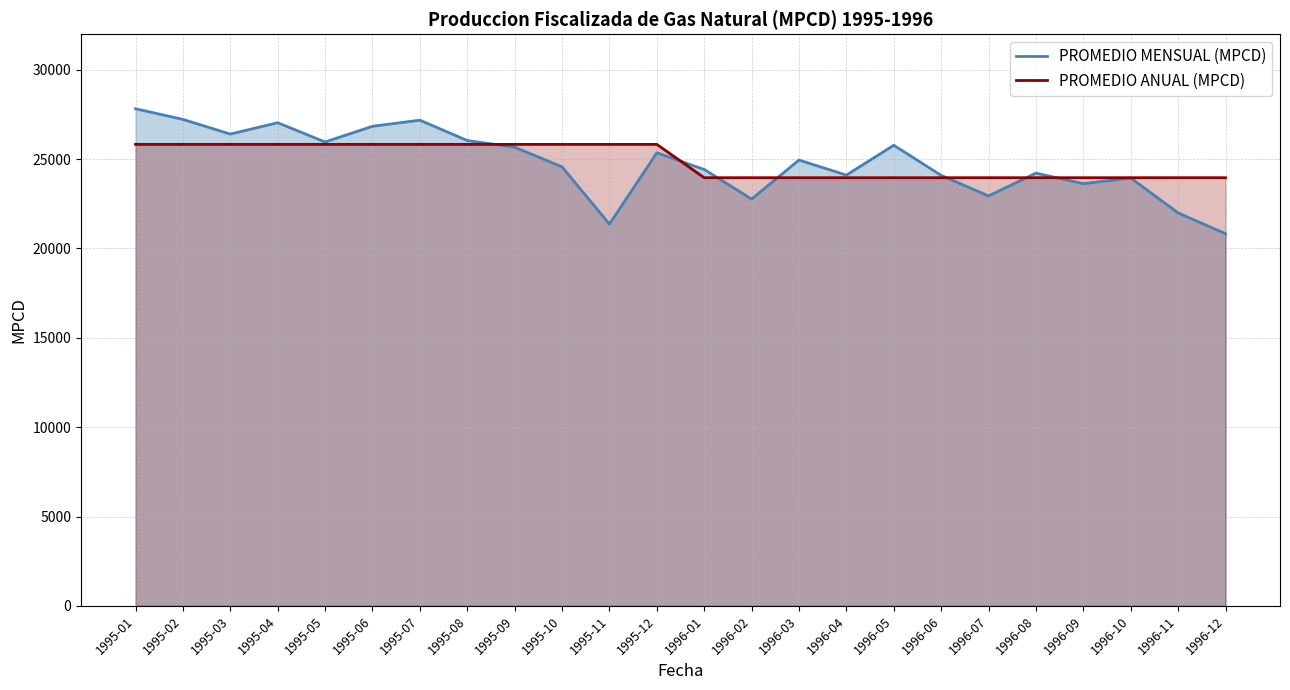

How many interior local valleys does the PROMEDIO MENSUAL (MPCD) series have?

7